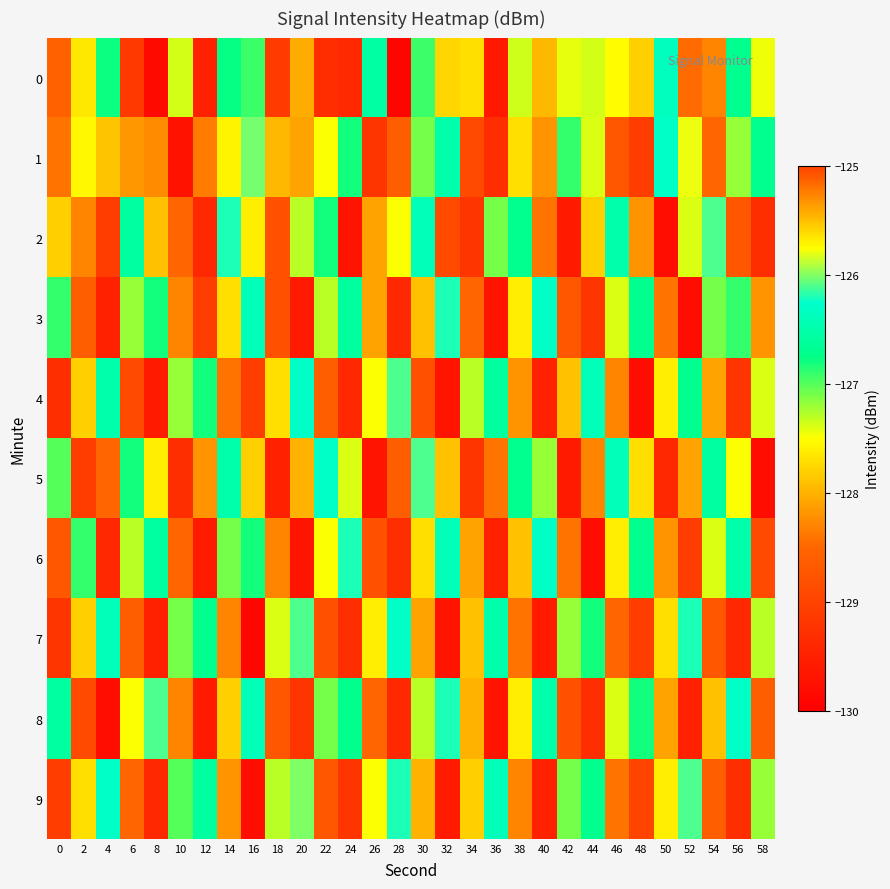

Which has a higher value, 8 or 58?

58